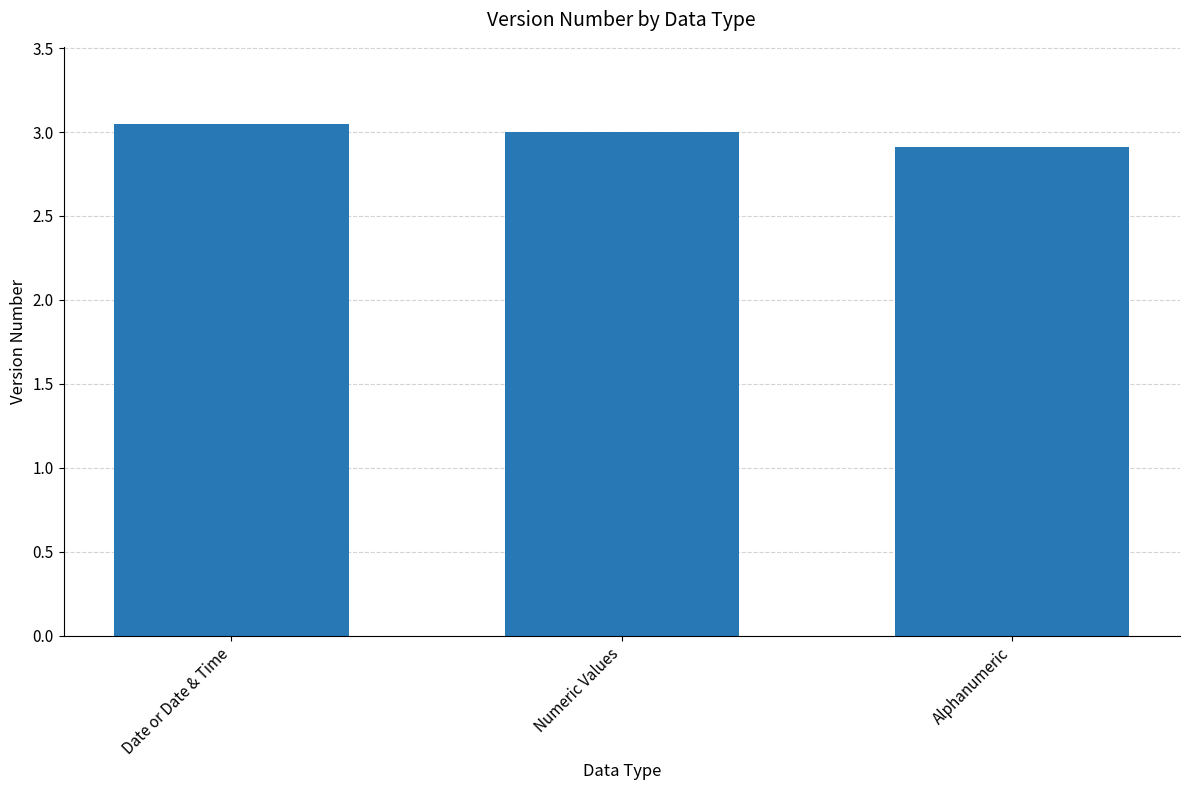

What is the minimum value shown in the chart?

2.9